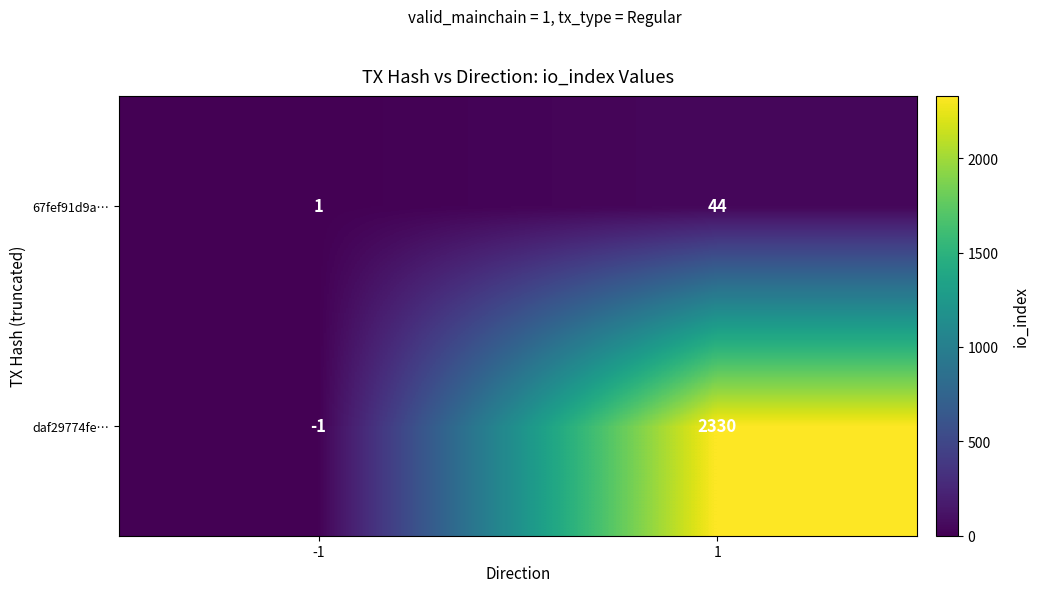

Reading right to left, extract all data points from this chart.

67fef91d9a…: 44	1
daf29774fe…: 2330	-1